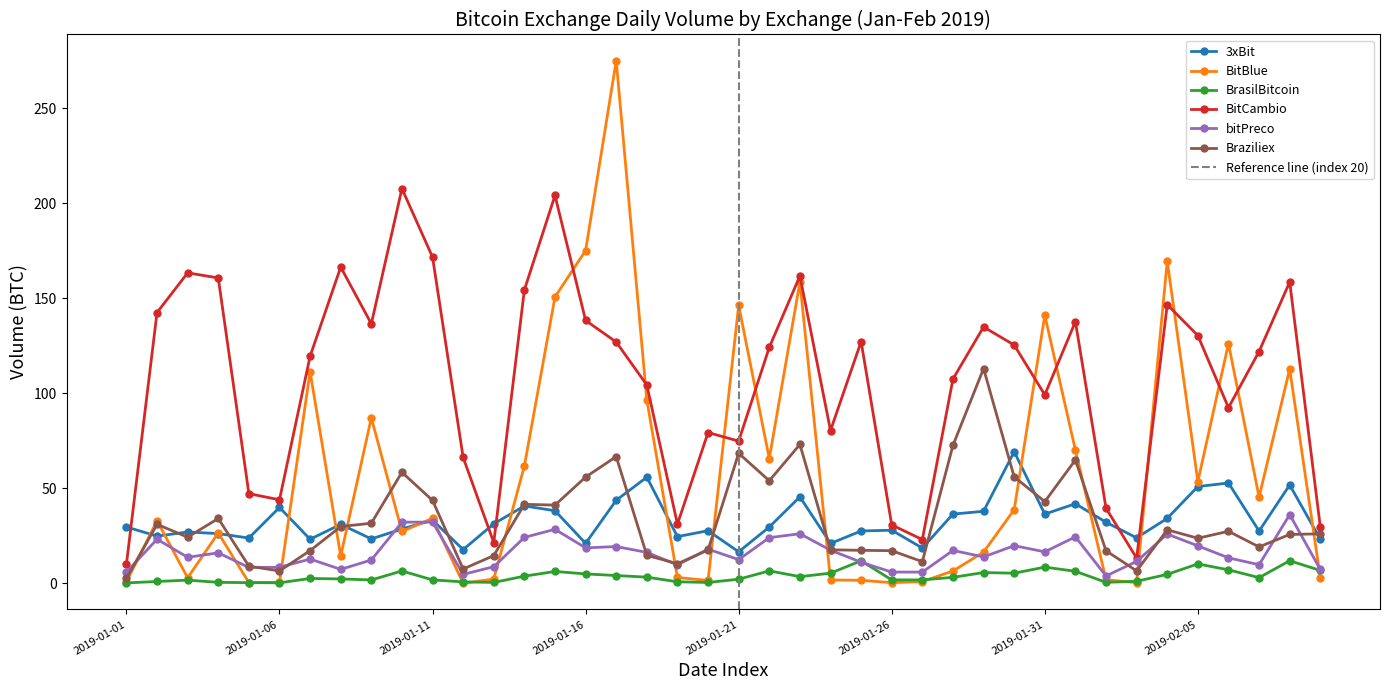

What is the sum of all BrasilBitcoin values?

152.6